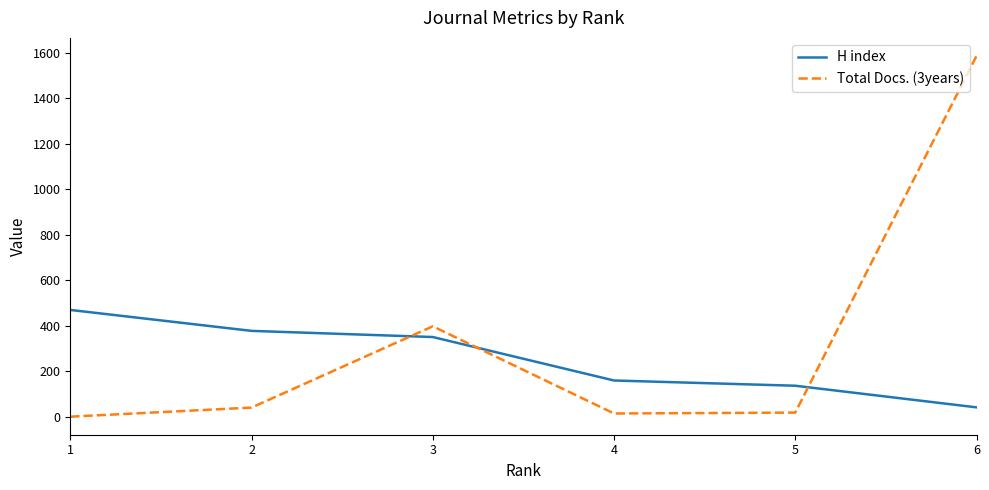

Which series has the largest total across all categories?

Total Docs. (3years)